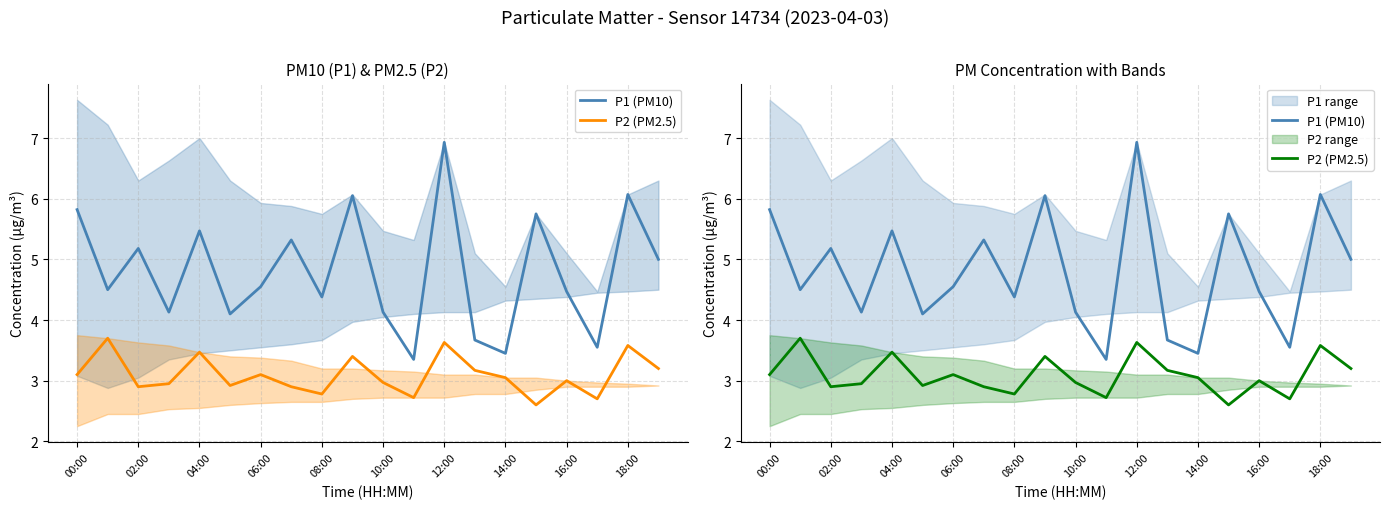

True or false: P1 (PM10) and P2 (PM2.5) intersect in this chart.

False